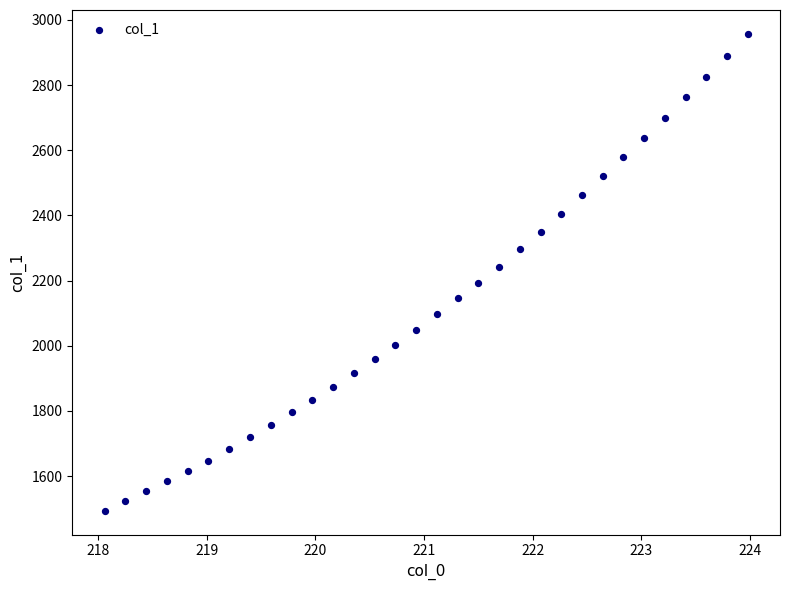

What is the range of X values (max minus min)?

5.9